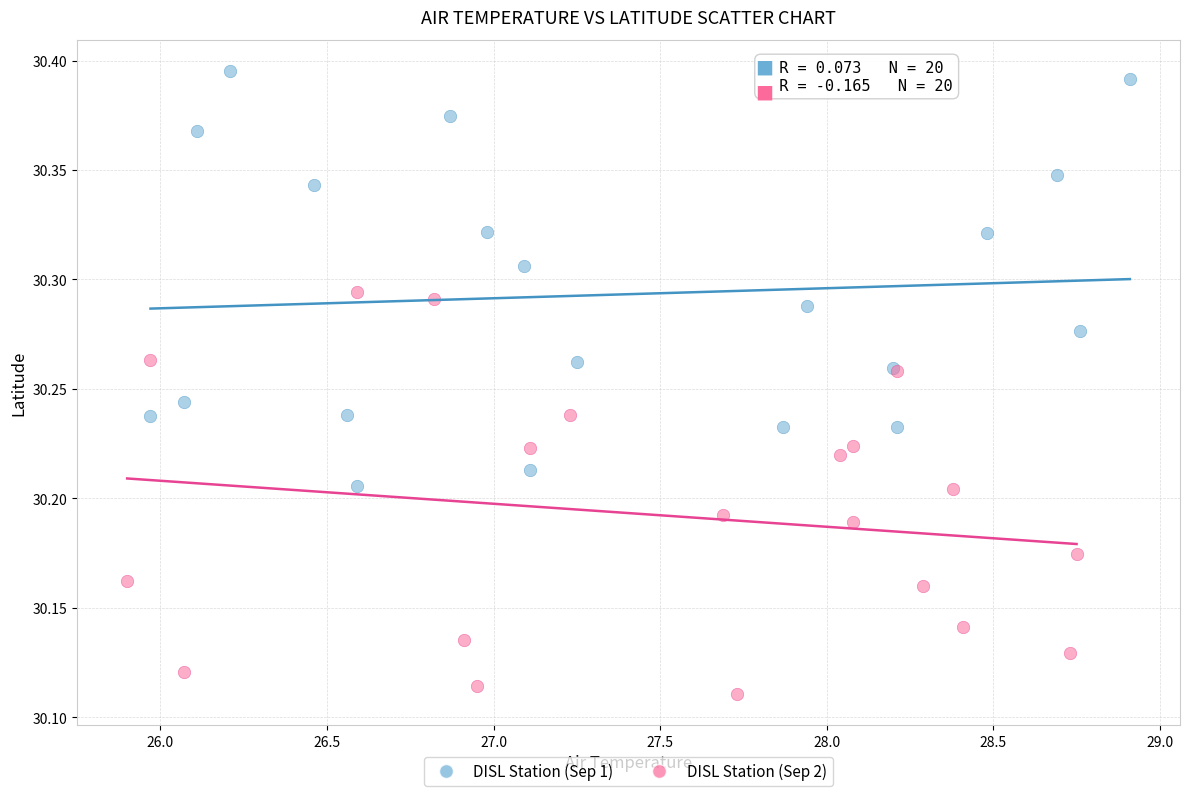

Which series contains the highest Y value?

DISL Station (Sep 1)